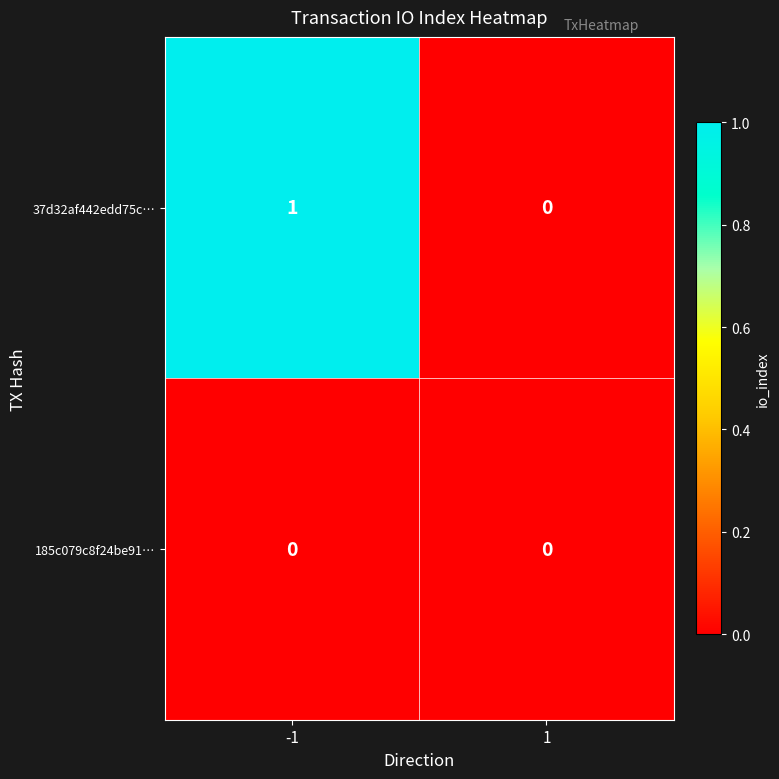

Rank the series by their maximum value, from lowest to highest.

185c079c8f24be91…, 37d32af442edd75c…